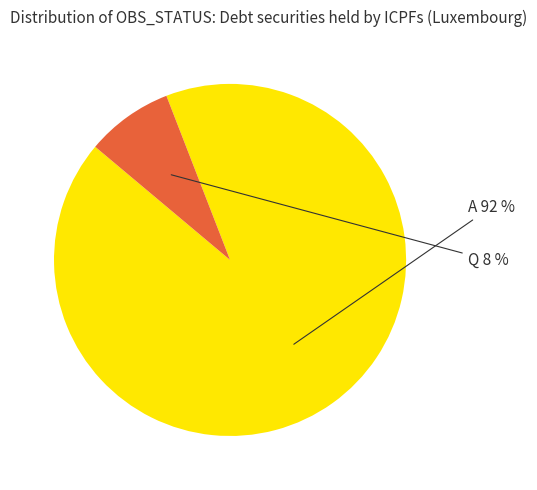

To the nearest percent, what is the average slice percentage?

50%